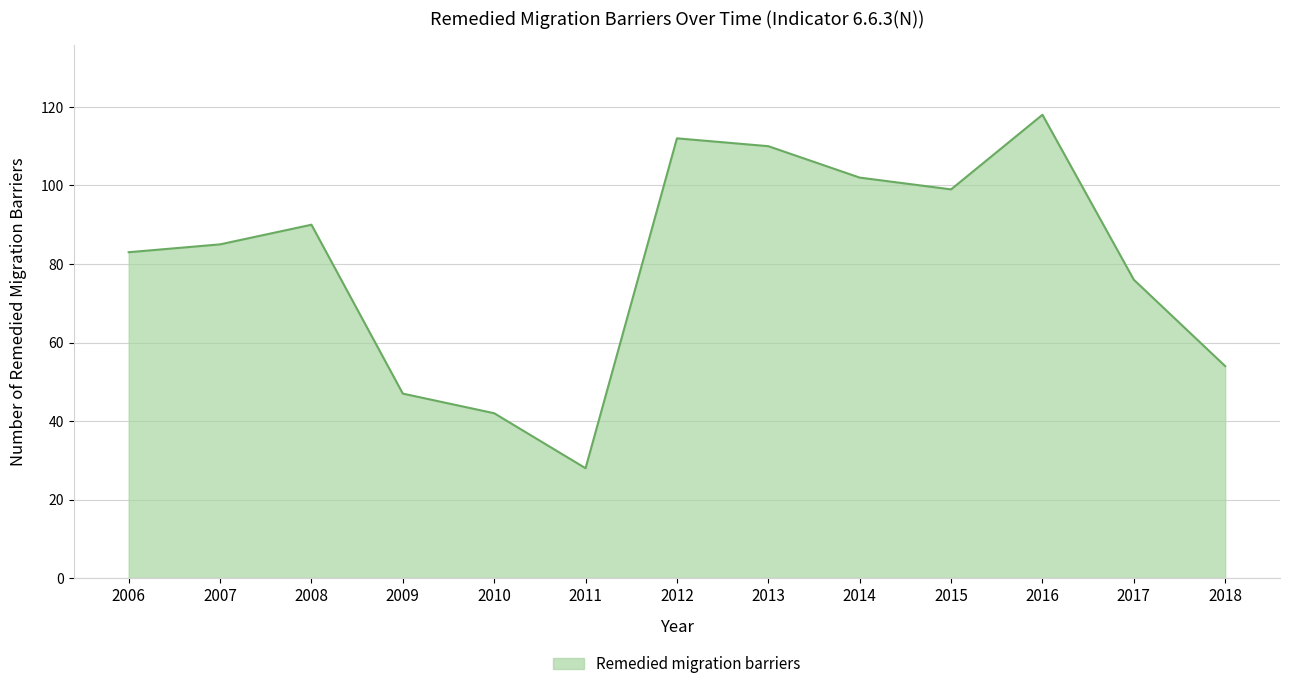

Rank the categories by value from highest to lowest.

2016, 2012, 2013, 2014, 2015, 2008, 2007, 2006, 2017, 2018, 2009, 2010, 2011